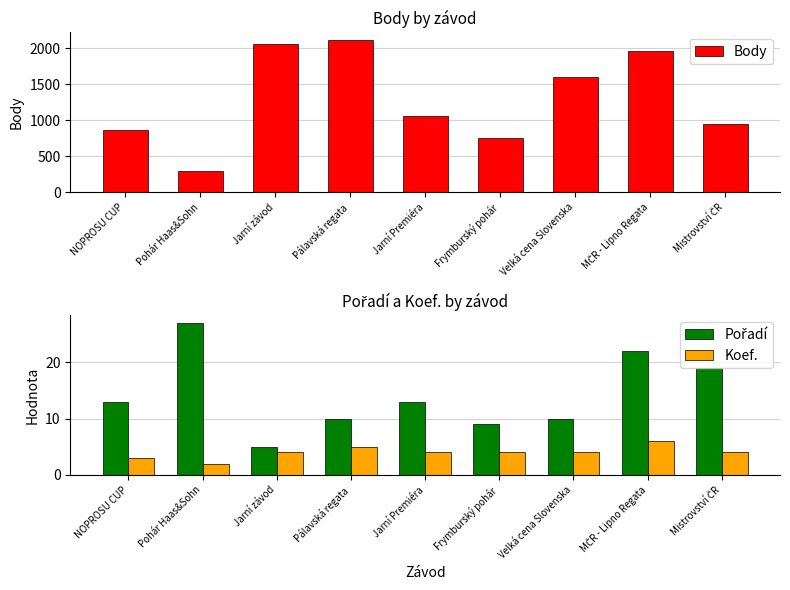

What is the label of the 5th bar from the right?

Jarní Premiéra